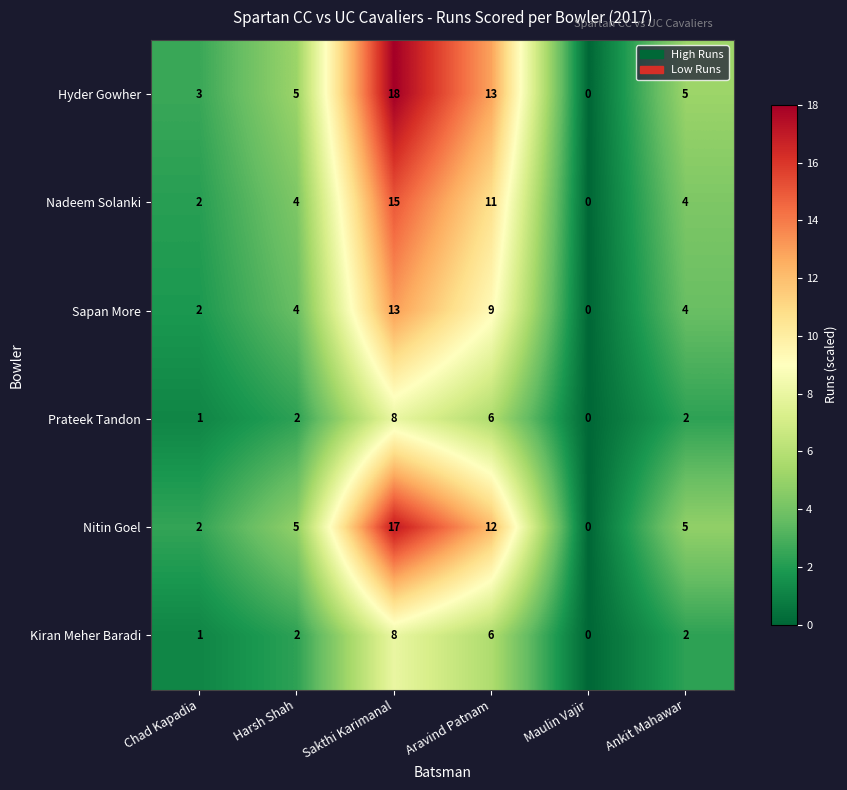

What is the highest value of the Sapan More series?

13